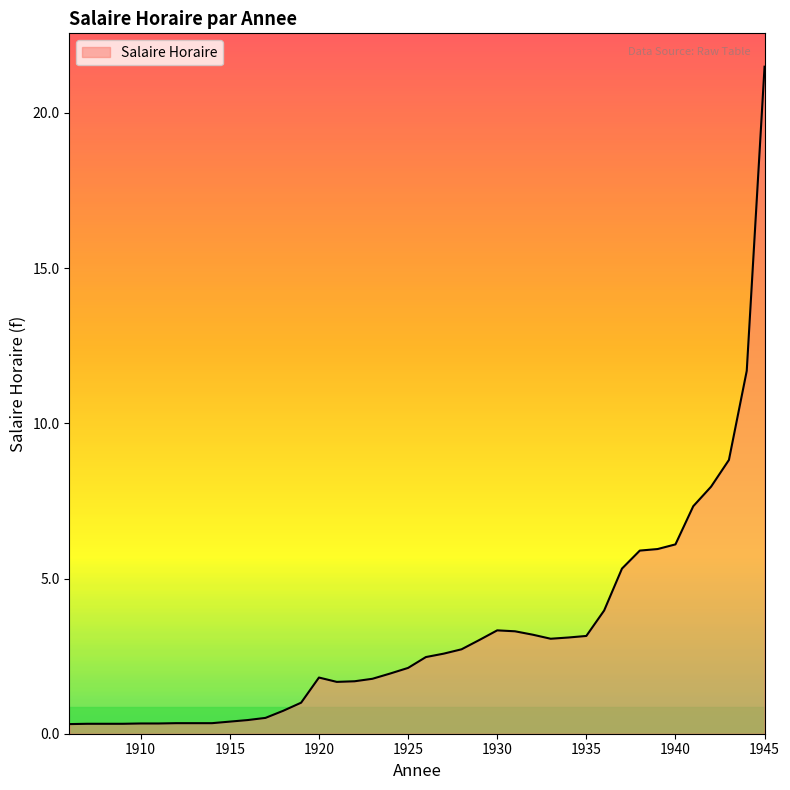

What is the difference between the maximum and minimum values?

21.2